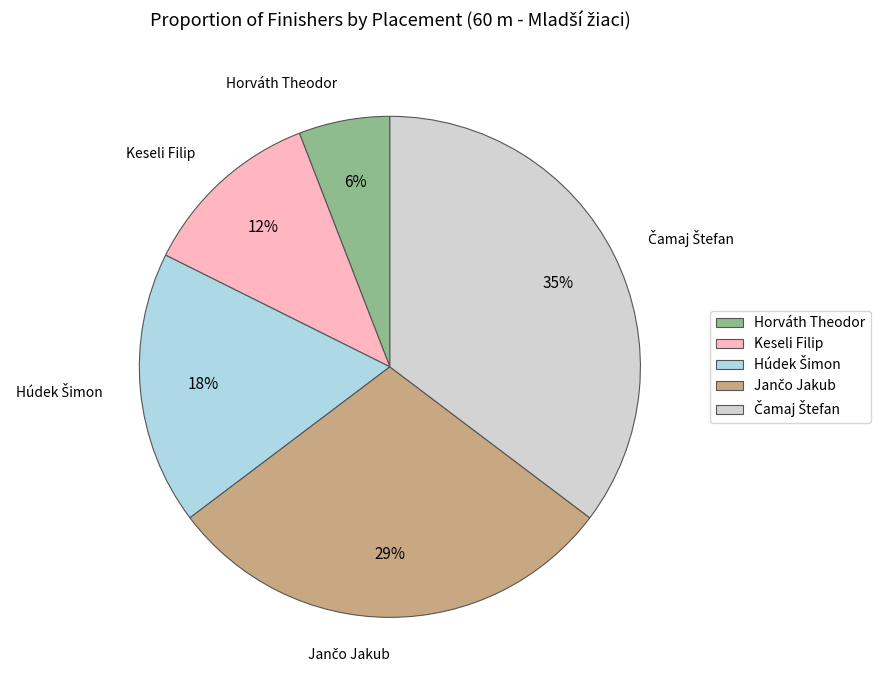

What is the smallest slice in the pie chart?

Horváth Theodor